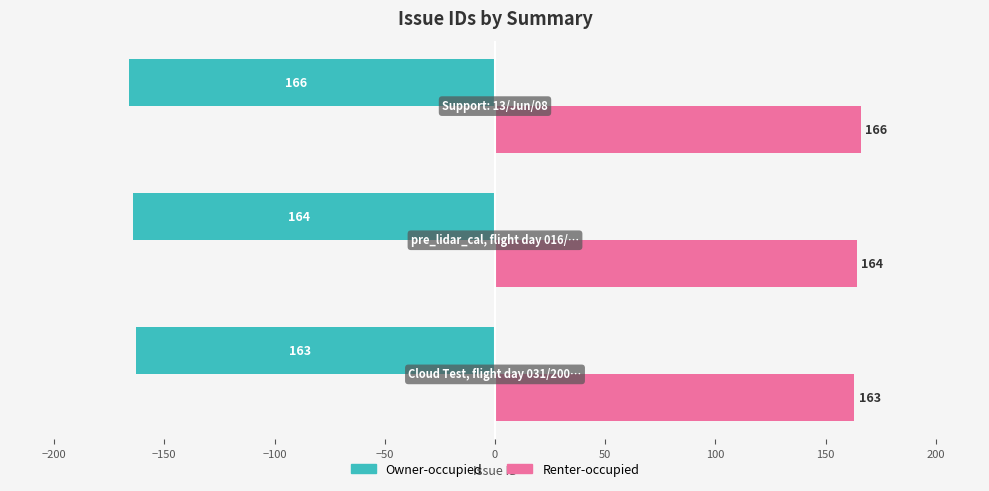

Which series has the largest total across all categories?

Renter-occupied